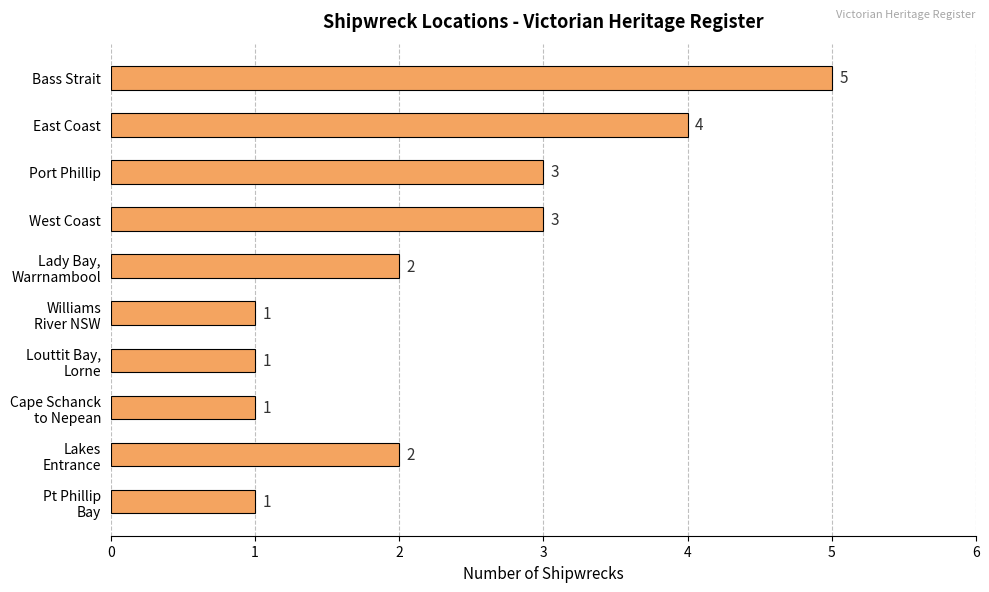

Does the chart contain stacked bars?

No